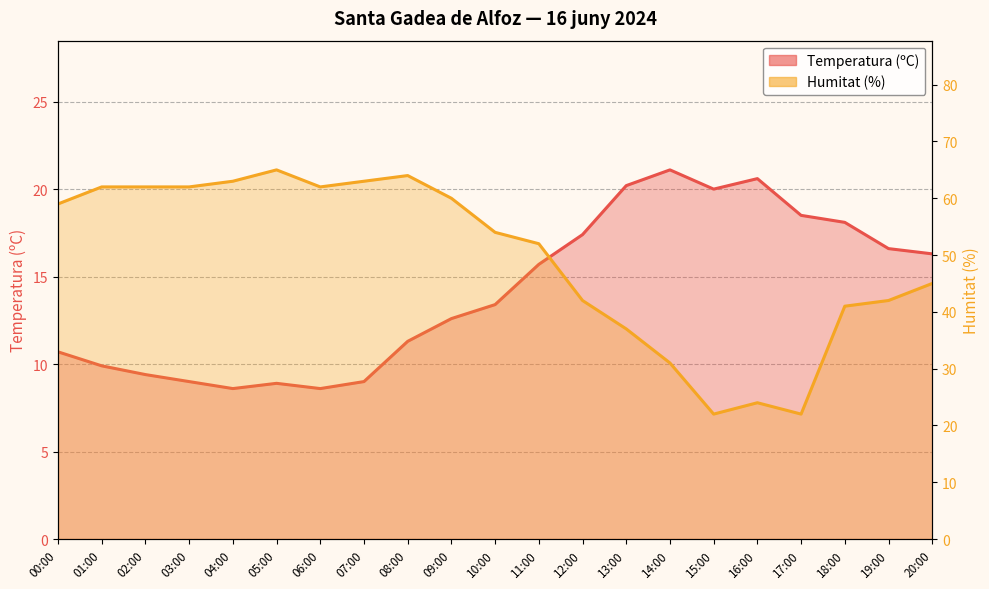

How many points are higher than both their immediate neighbors (excluding endpoints)?

3